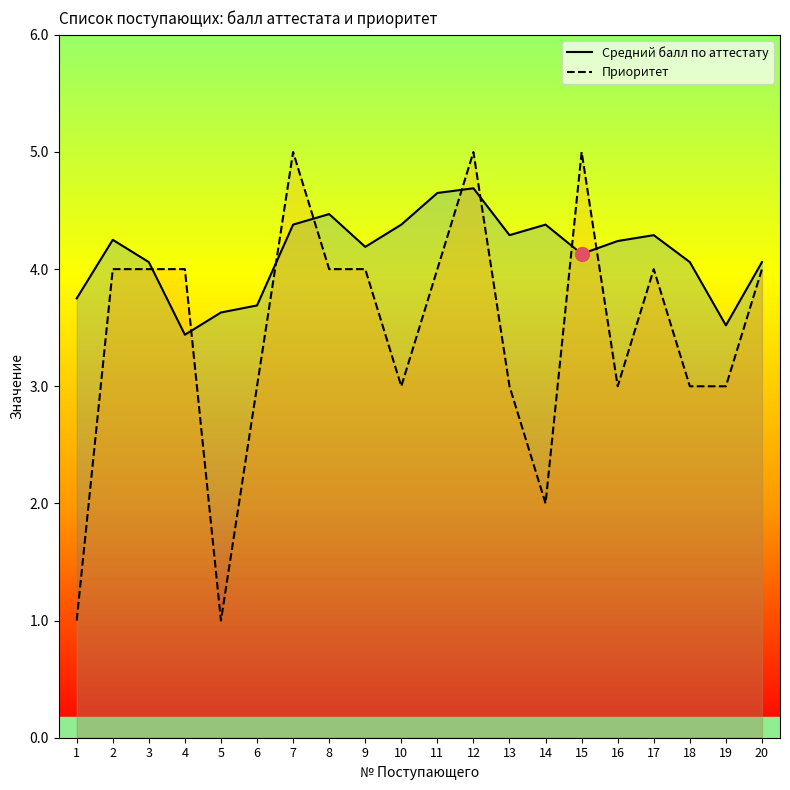

The value of Приоритет at 8 is 4.0. True or false?

True